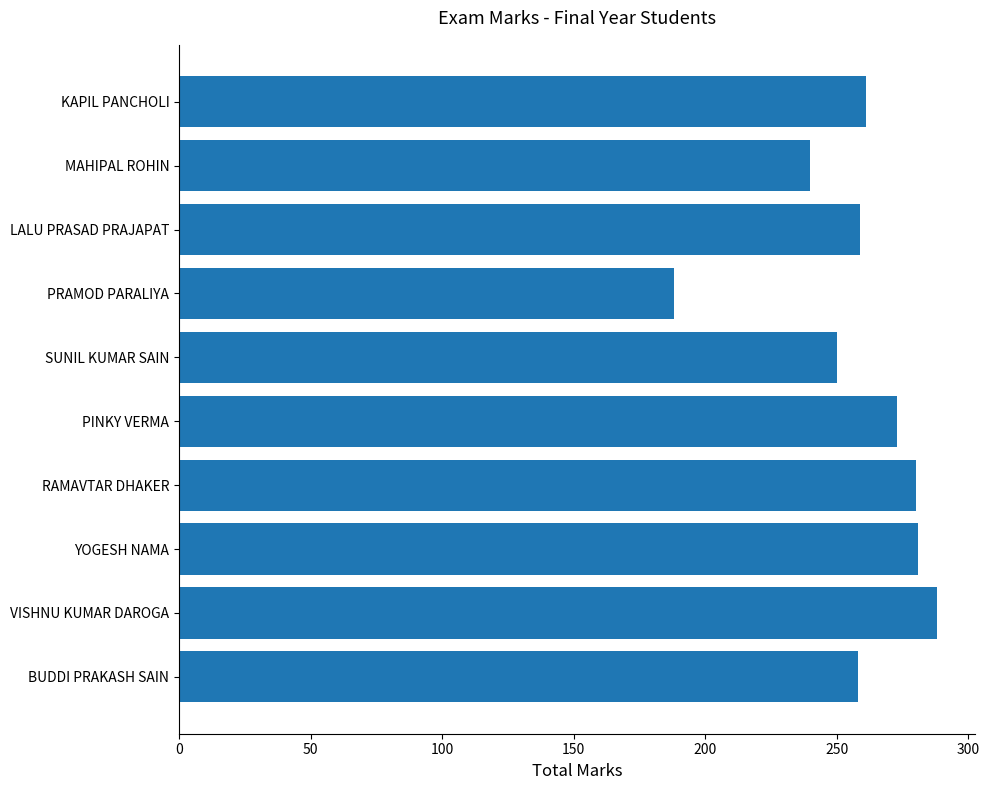

What value does the data have at BUDDI PRAKASH SAIN?

258